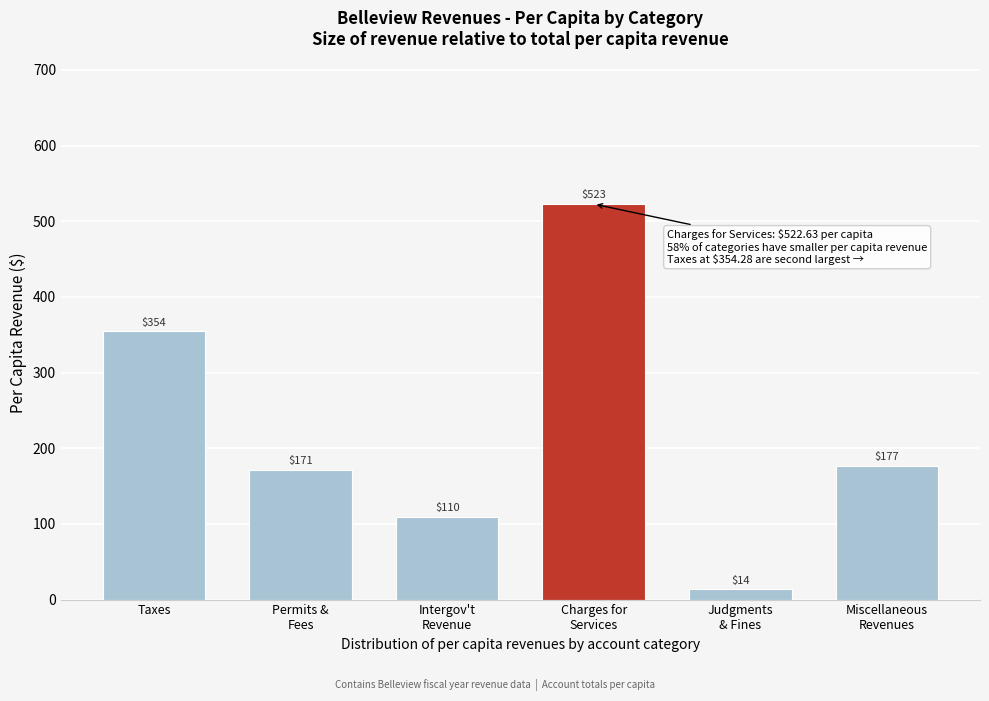

Where does the data first go above 176?

Taxes